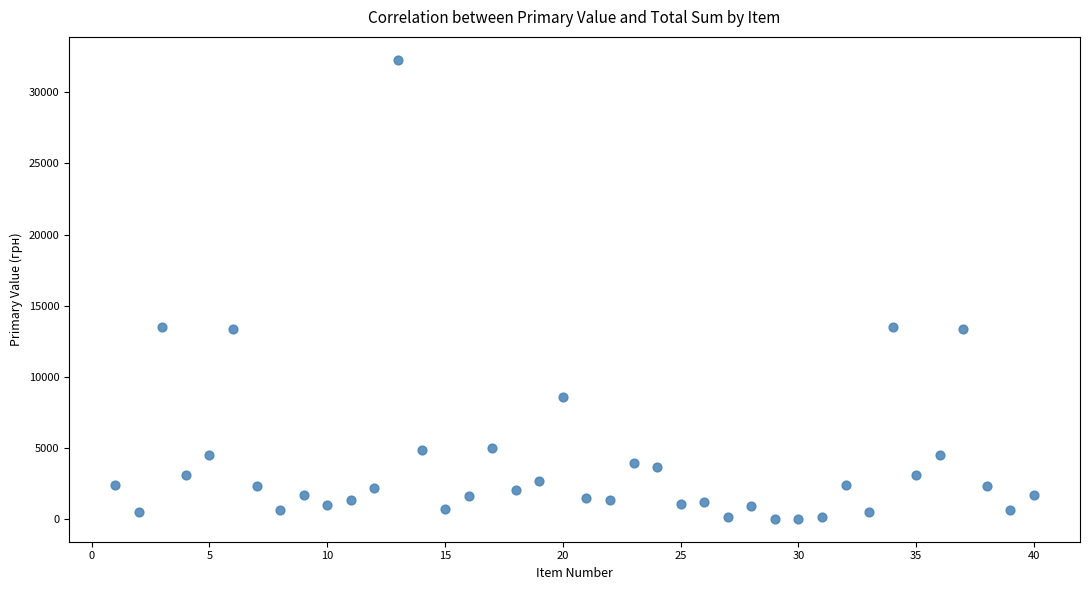

What is the range of X values (max minus min)?

39